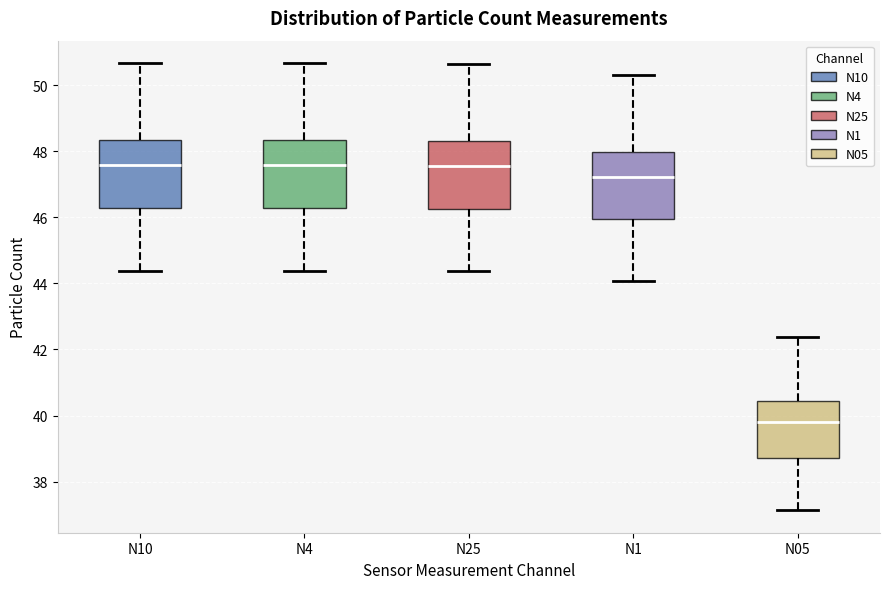

Reading left to right, transcribe this box plot: for each box, give where its median line is, the range the box spans, and where its two whiskers end, as read against the y-axis. The values are not printed on the chart, so give them approximately, as read against the axis.

N10: median 47.6, box 46.2 to 48.4, whiskers 44.4 to 50.6
N4: median 47.6, box 46.2 to 48.4, whiskers 44.4 to 50.6
N25: median 47.6, box 46.2 to 48.4, whiskers 44.4 to 50.6
N1: median 47.2, box 46.0 to 48.0, whiskers 44.0 to 50.4
N05: median 39.8, box 38.8 to 40.4, whiskers 37.2 to 42.4